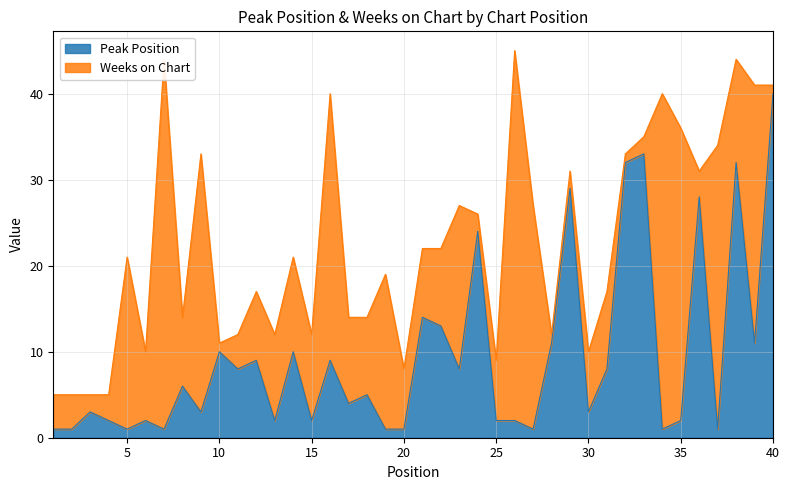

What is the value of the 27th point from the left?

1